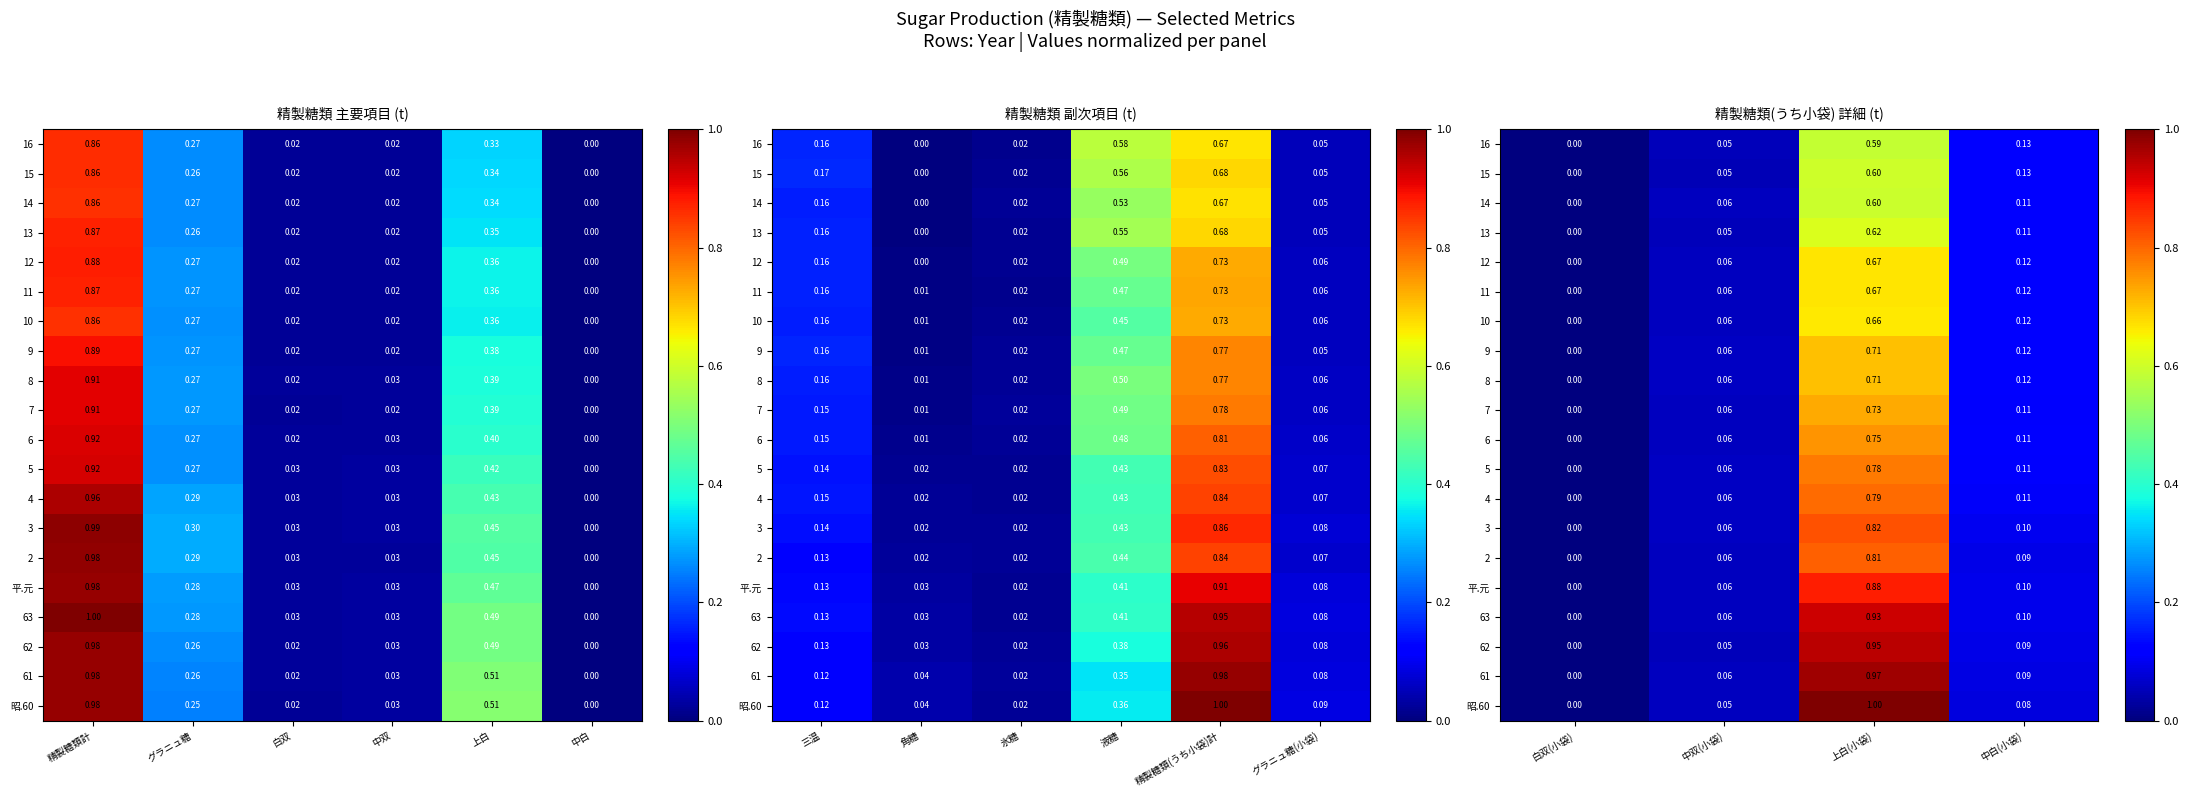

At 中双(小袋), list the series in order from smallest to largest.

15, 16, 62, 13, 昭.60, 14, 12, 61, 63, 11, 10, 7, 2, 6, 平.元, 3, 8, 5, 9, 4